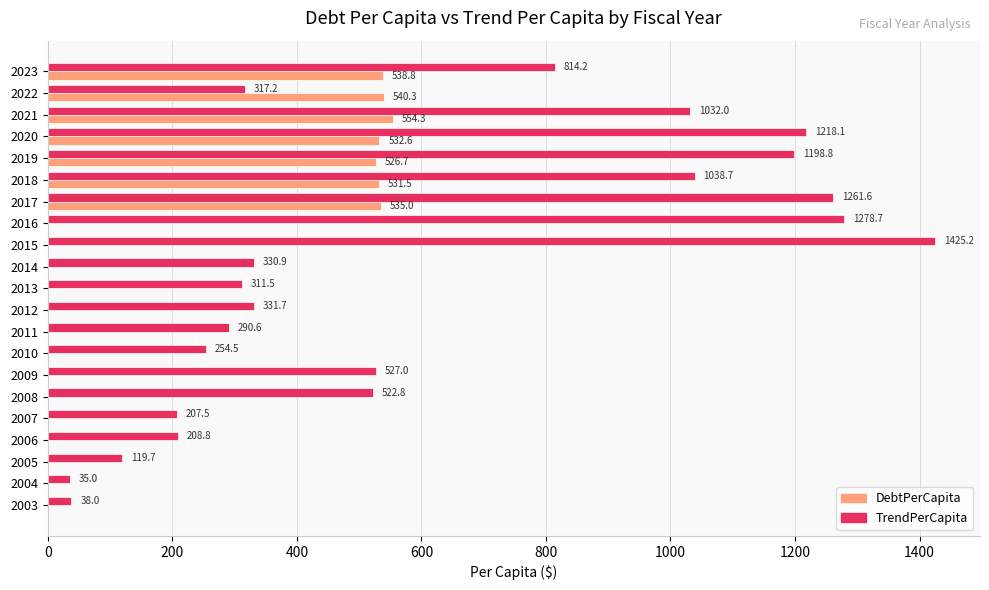

The value of TrendPerCapita at 2005 is 190.3. True or false?

False